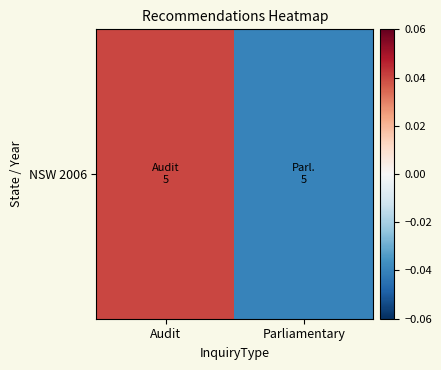

How many values exceed 0?

1